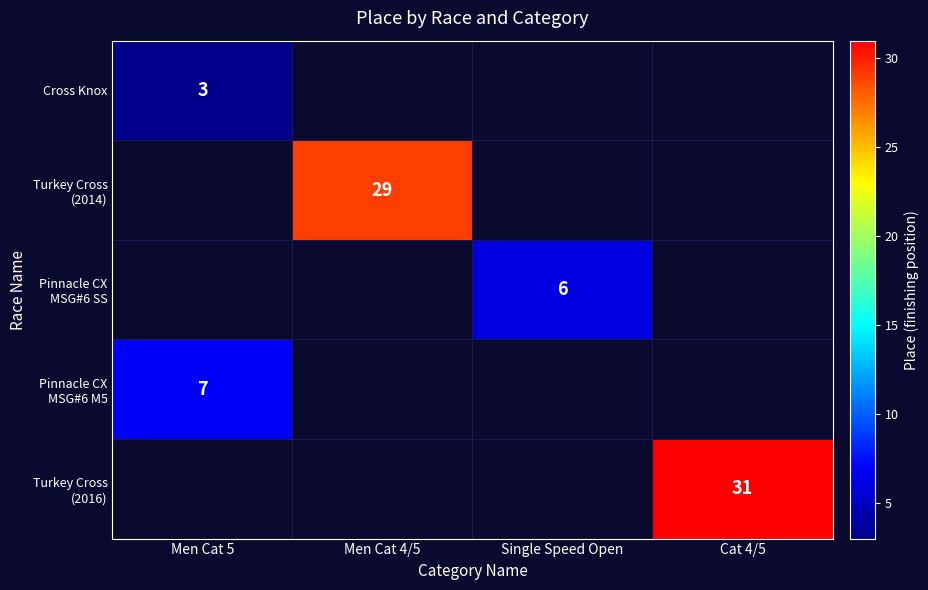

Which has a higher value, Men Cat 5 or Single Speed Open?

Single Speed Open